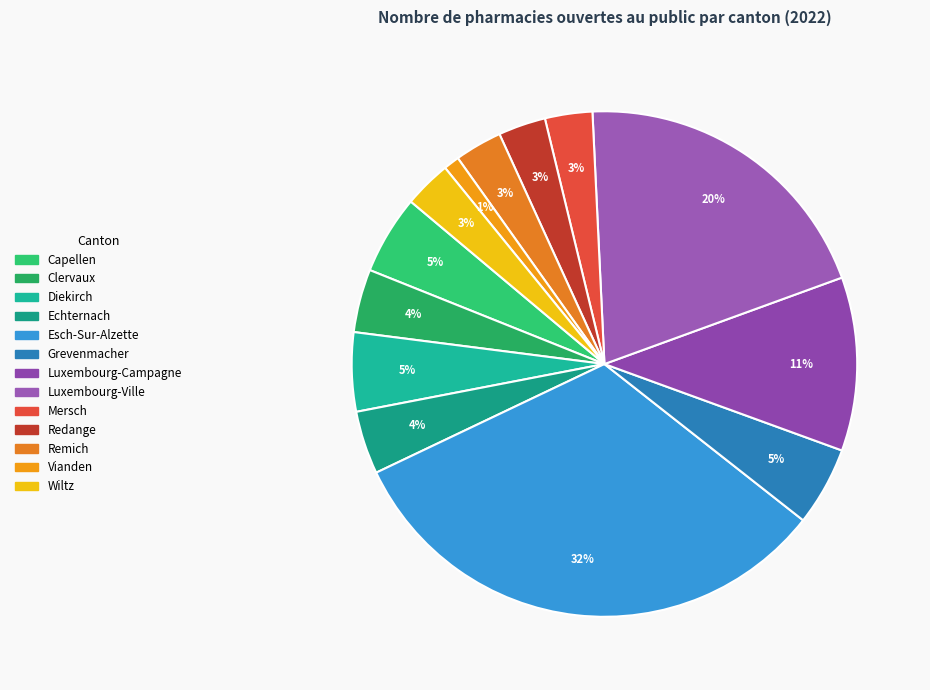

What percentage do Luxembourg-Ville and Luxembourg-Campagne together represent?

31.3%